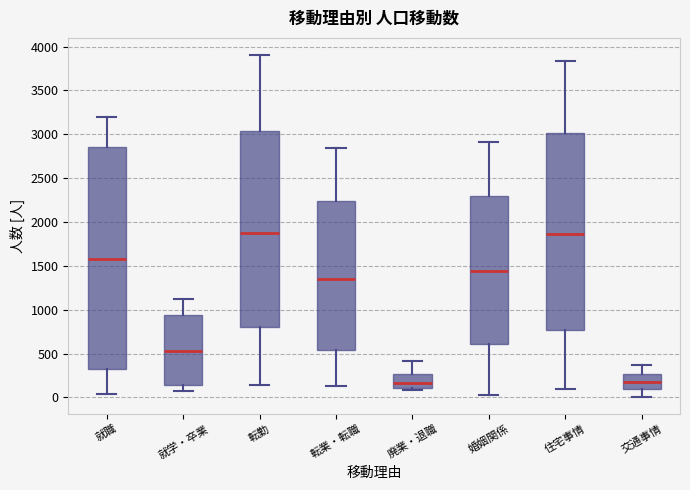

Where does the median line of the box for 交通事情 sit on the y-axis? The values are not printed on the chart, so give them approximately, as read against the axis.

200